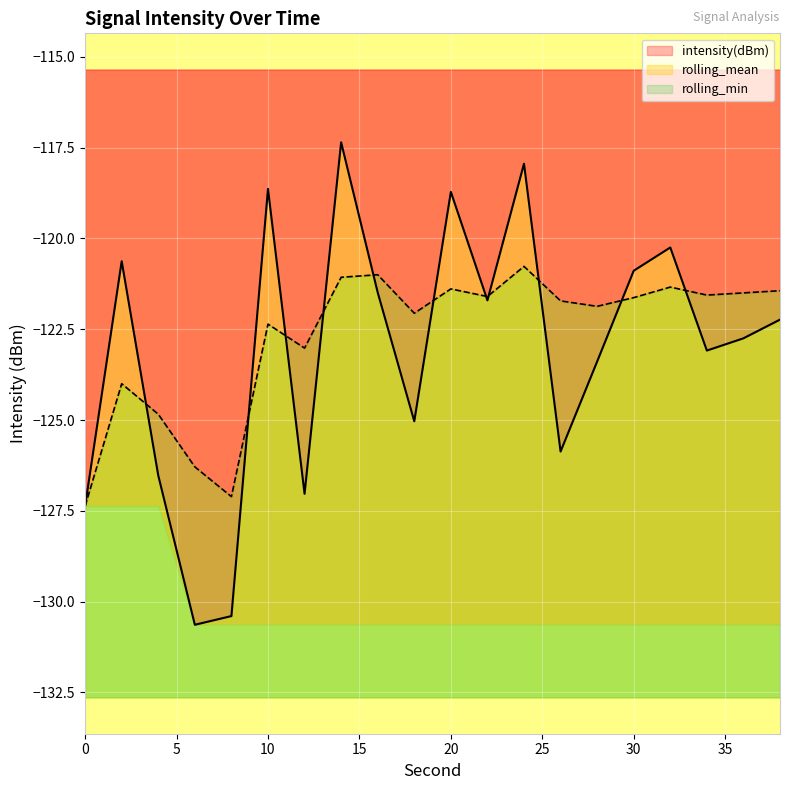

Which series ends up on top after the final intersection of rolling_mean and intensity(dBm)?

rolling_mean